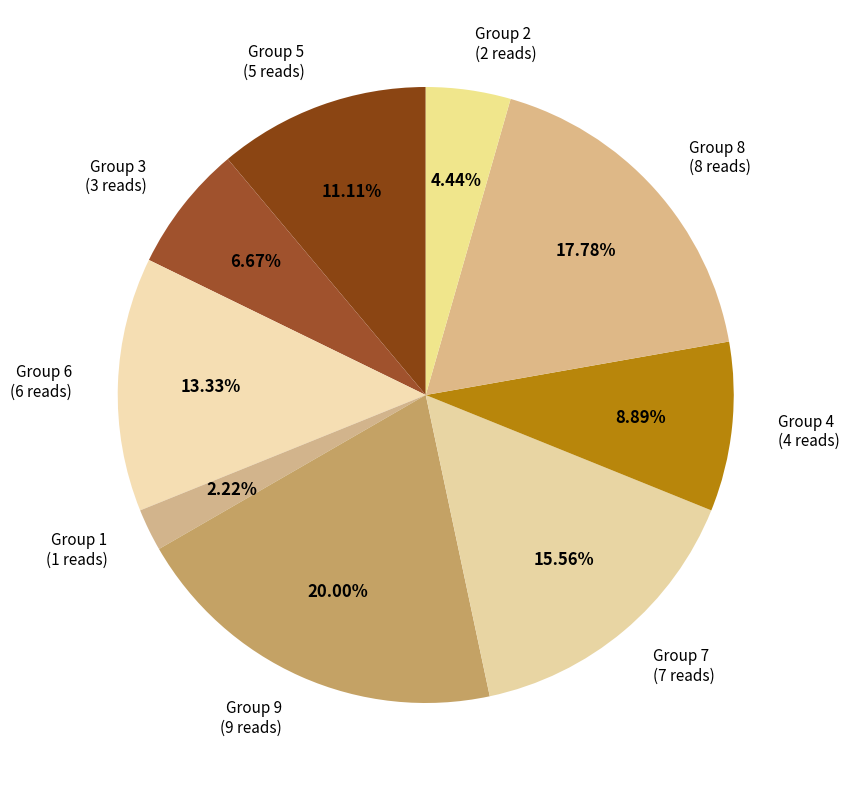

Is the sum of Group 3 (3 reads) and Group 1 (1 reads) greater than half?

No